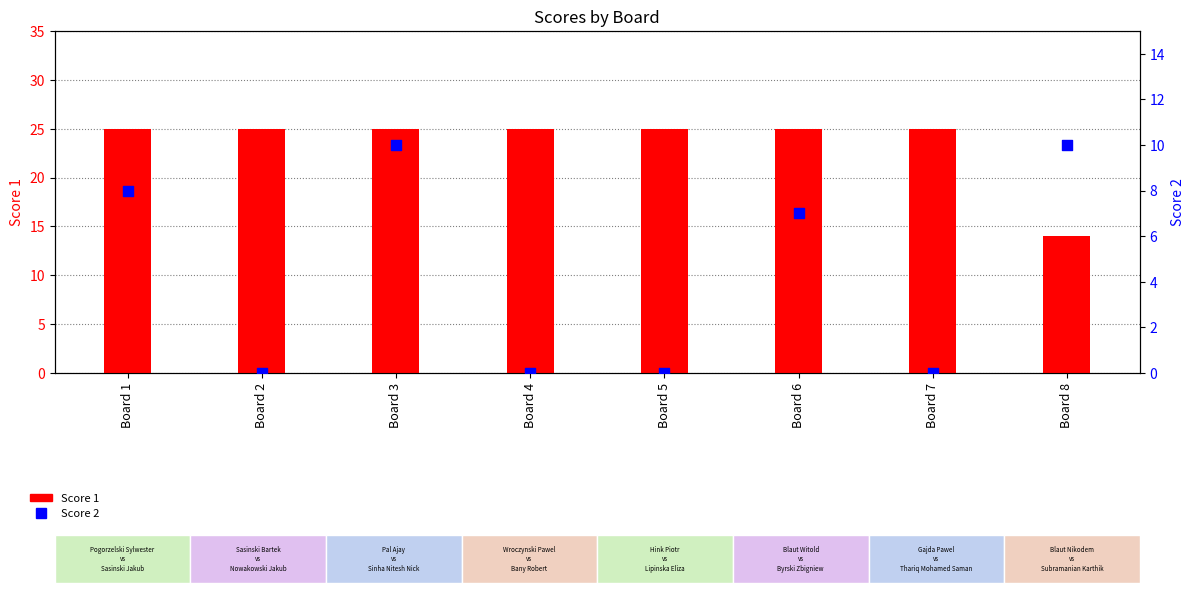

At how many categories does at least one series exceed 1?

8